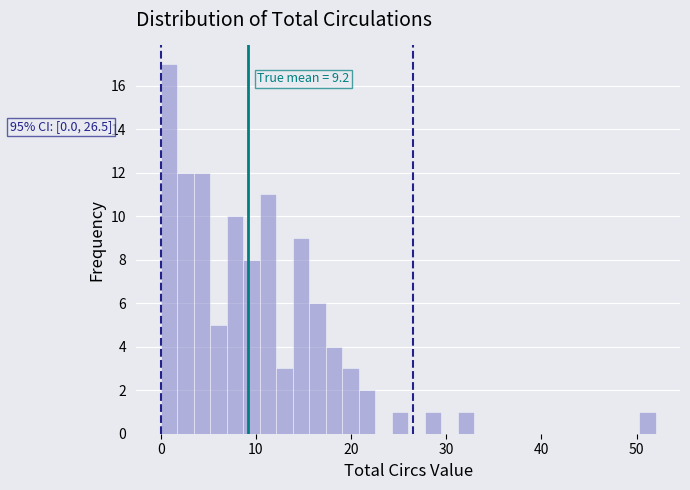

Around what value on the x-axis is the tallest bar? Give the approximate position of its centre, as read against the axis.

1